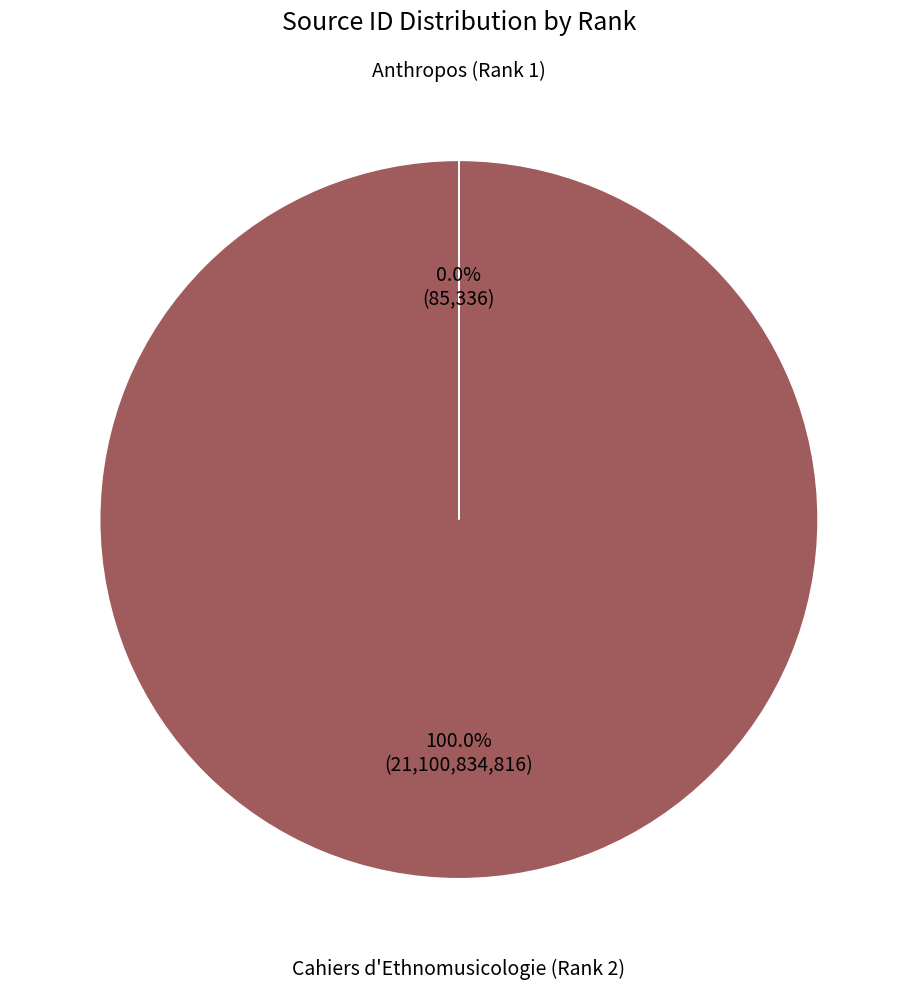

Is there a majority slice in this chart?

Yes